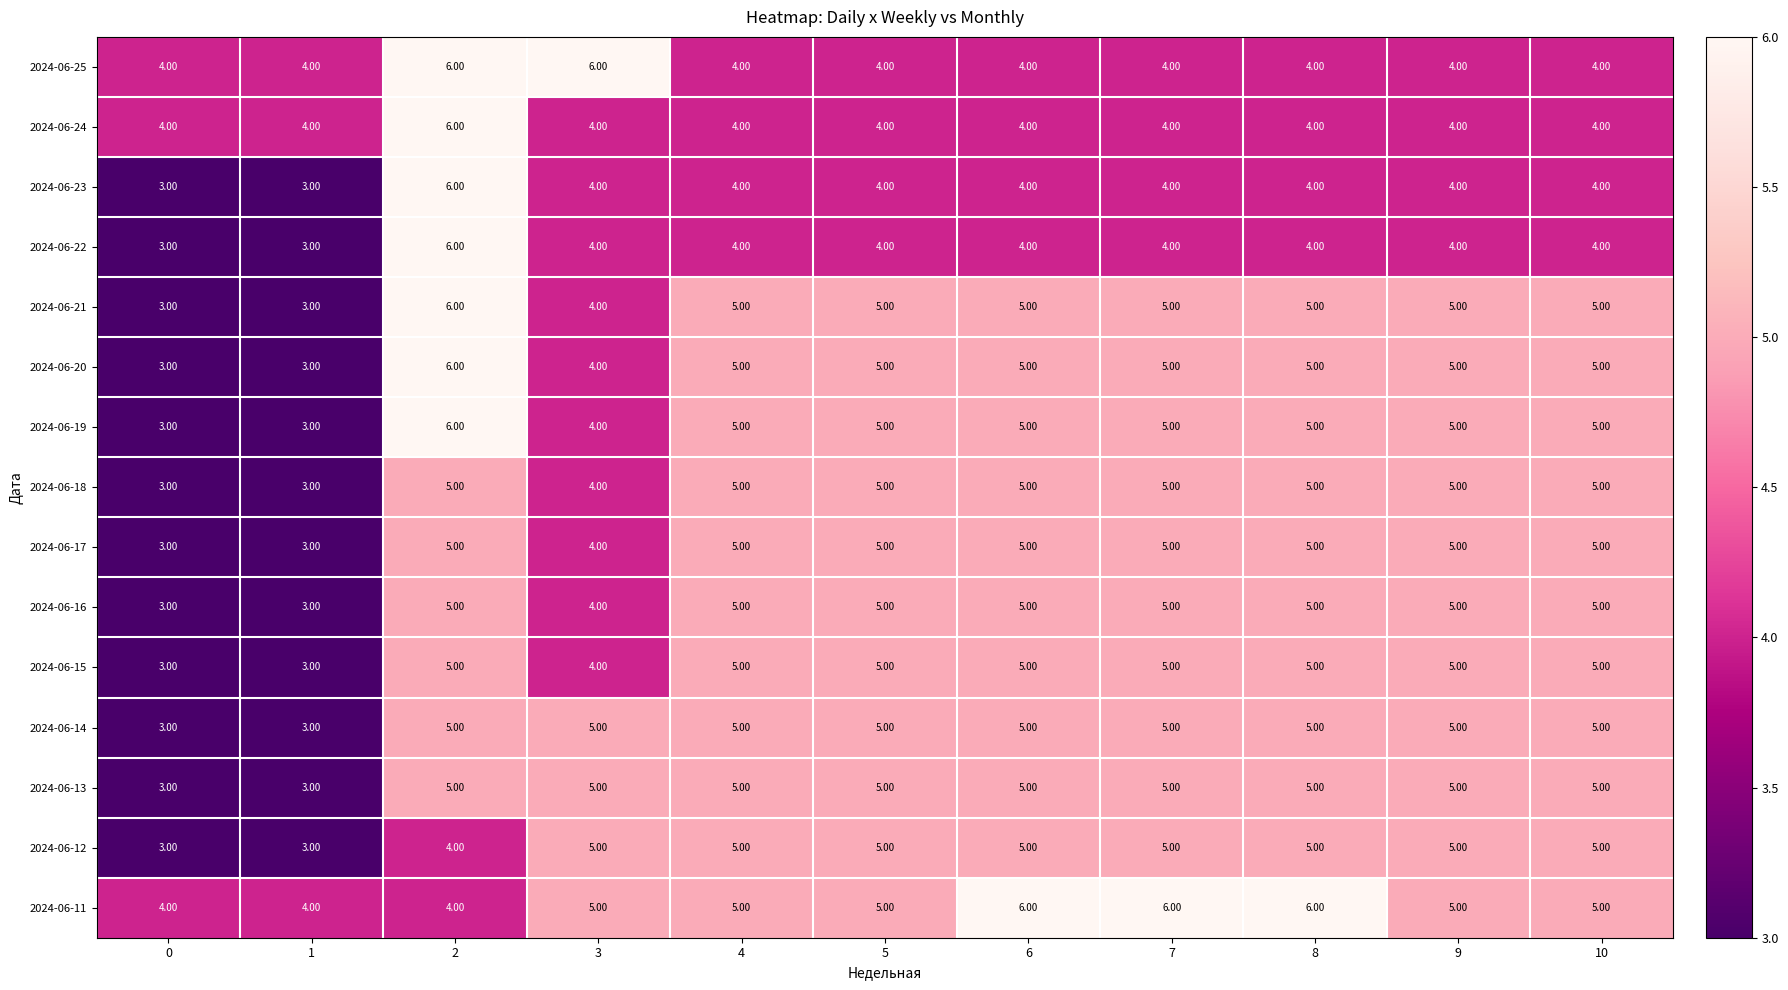

Is the value of 2024-06-19 at 3 greater than the value of 2024-06-11 at 4?

No